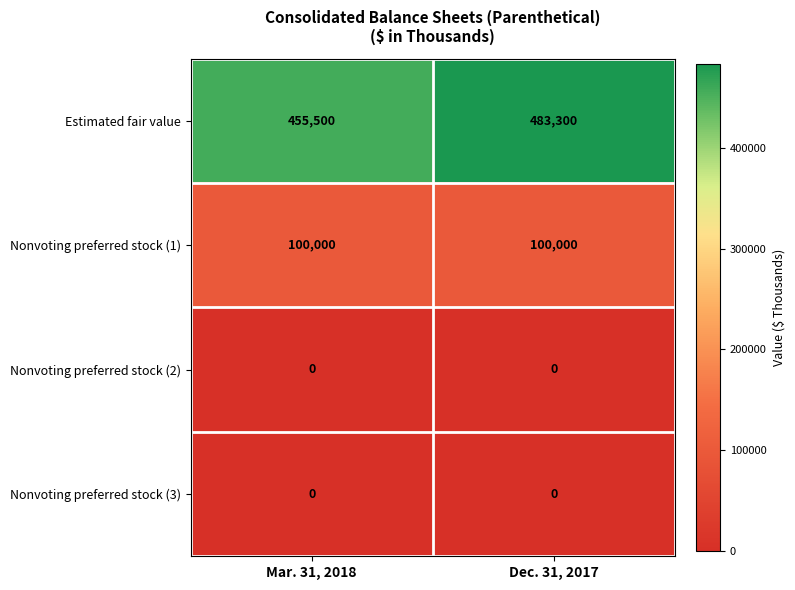

What is the average value of the Estimated fair value series?

469400